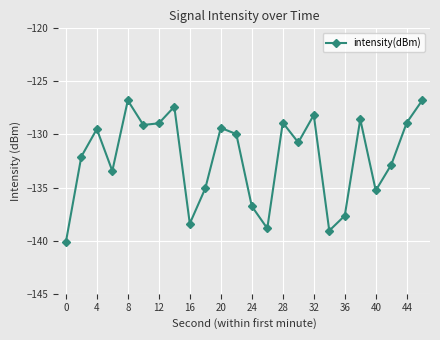

Reading left to right, transcribe all the data shown in this chart.

-140.2	-132.1	-129.5	-133.4	-126.8	-129.1	-128.9	-127.4	-138.4	-135.1	-129.4	-130.0	-136.8	-138.8	-128.9	-130.8	-128.2	-139.1	-137.6	-128.6	-135.3	-132.9	-128.9	-126.8